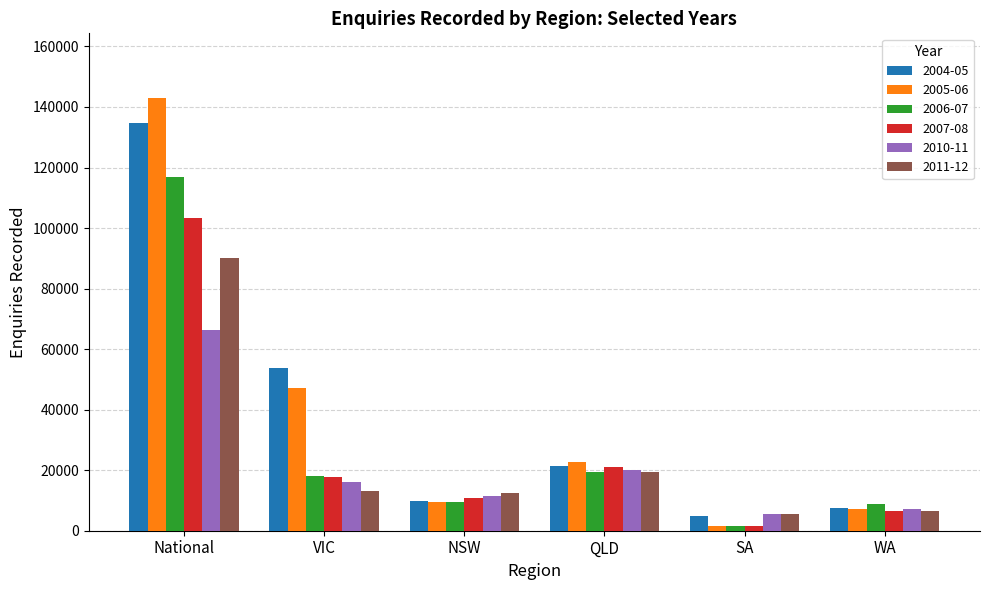

List the series in order of their peak value, lowest first.

2010-11, 2011-12, 2007-08, 2006-07, 2004-05, 2005-06